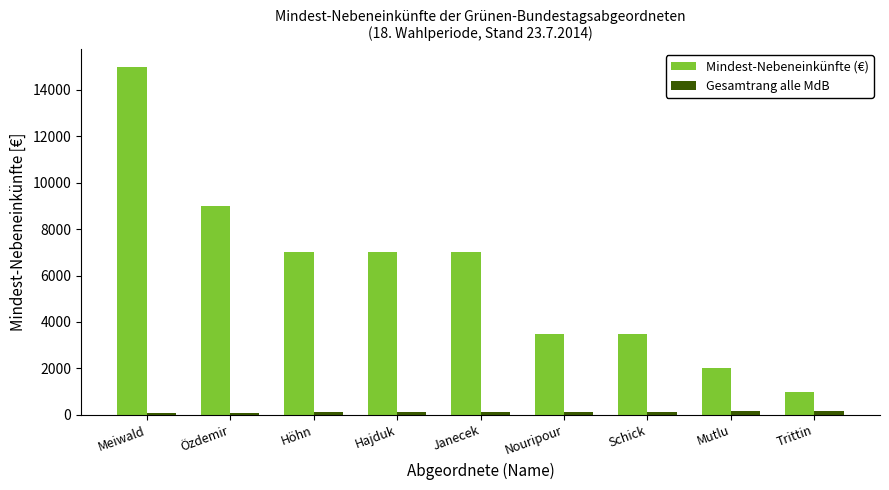

What is the maximum value shown in the chart?

15000